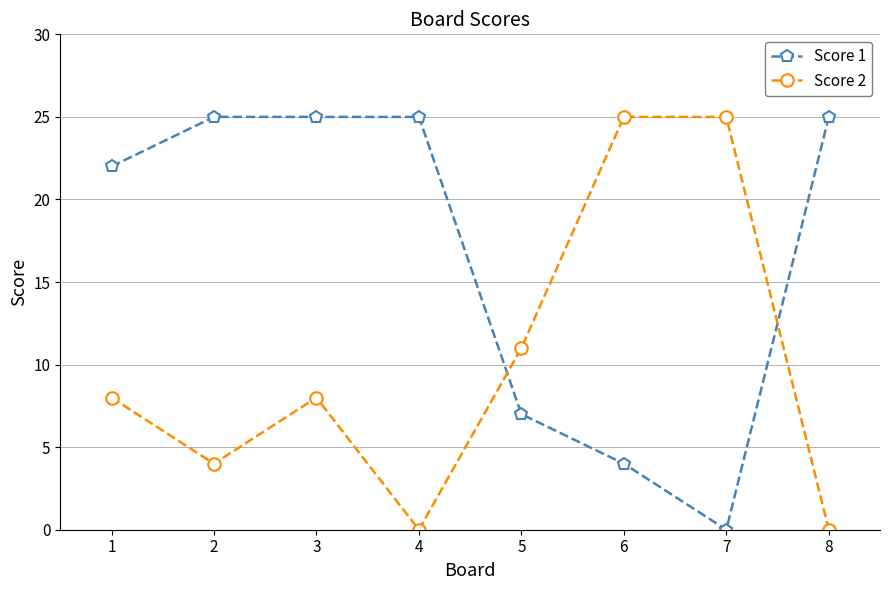

At 5, list the series in order from largest to smallest.

Score 2, Score 1